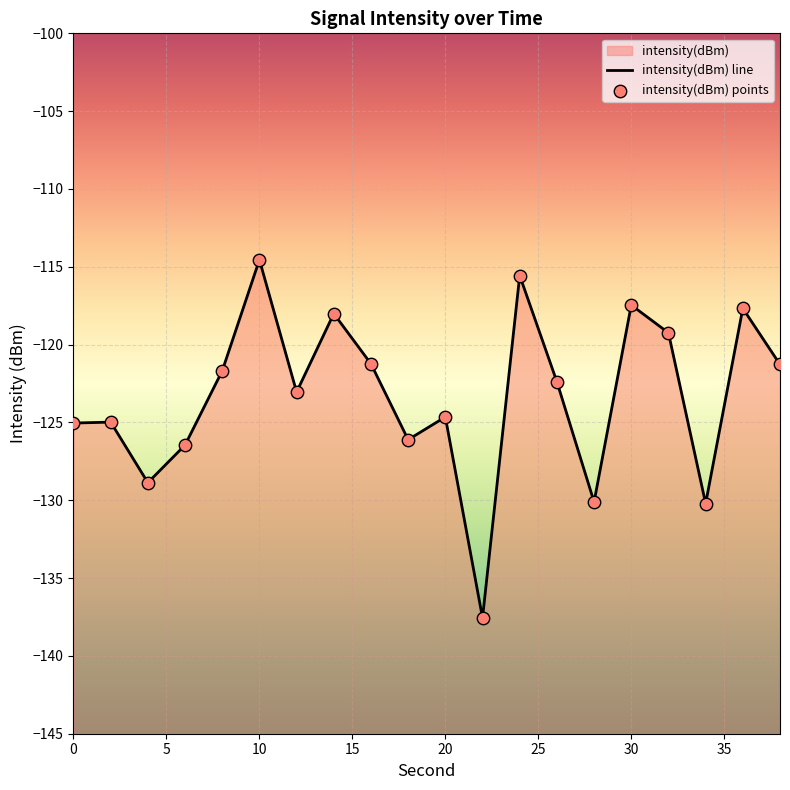

Which series has the largest total across all categories?

intensity(dBm) line